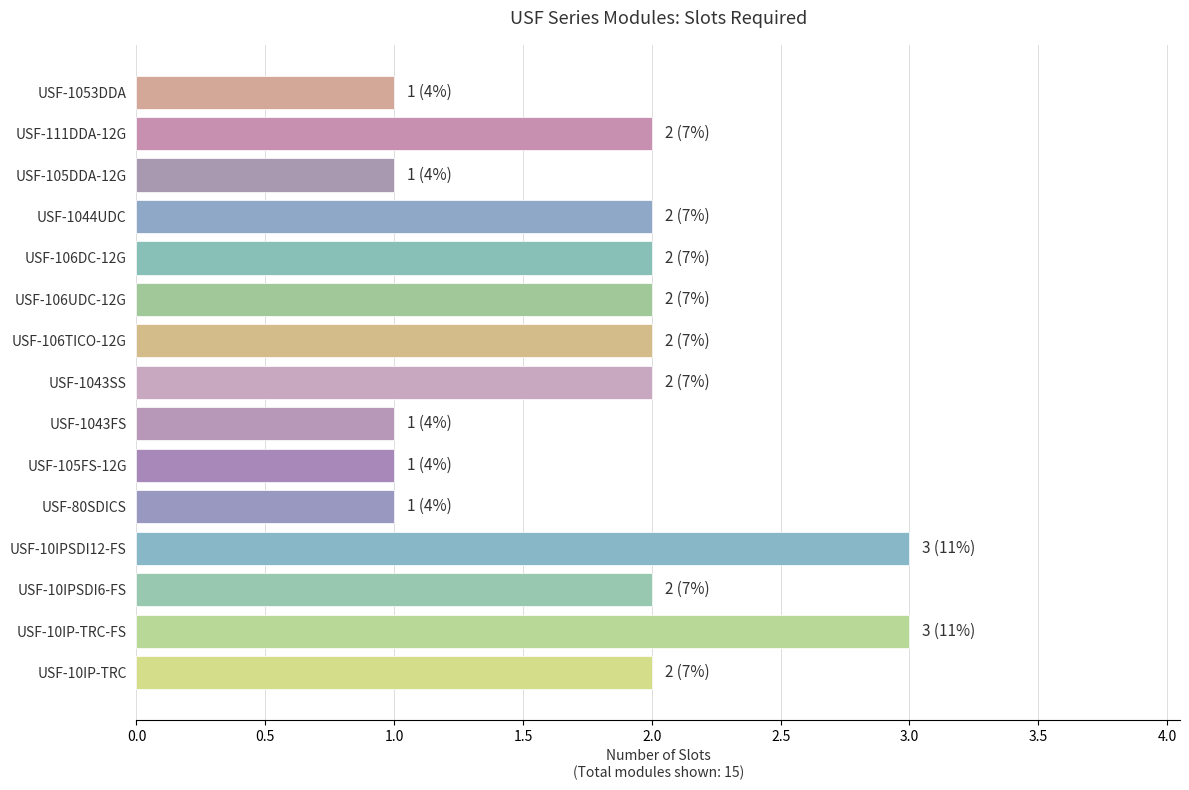

Does the chart contain any negative values?

No